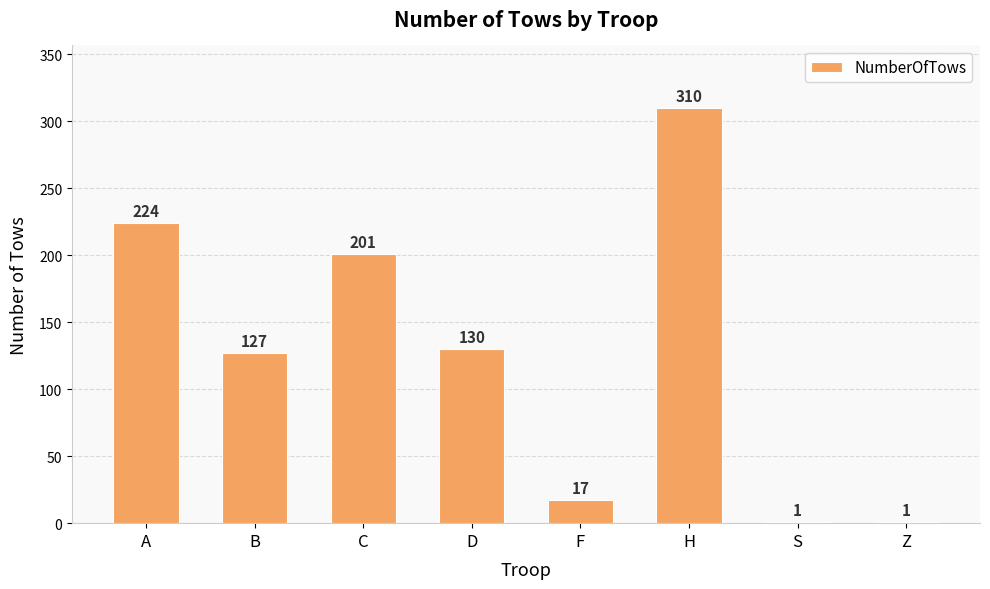

Approximately how many times larger is the value at H compared to A?

1.4